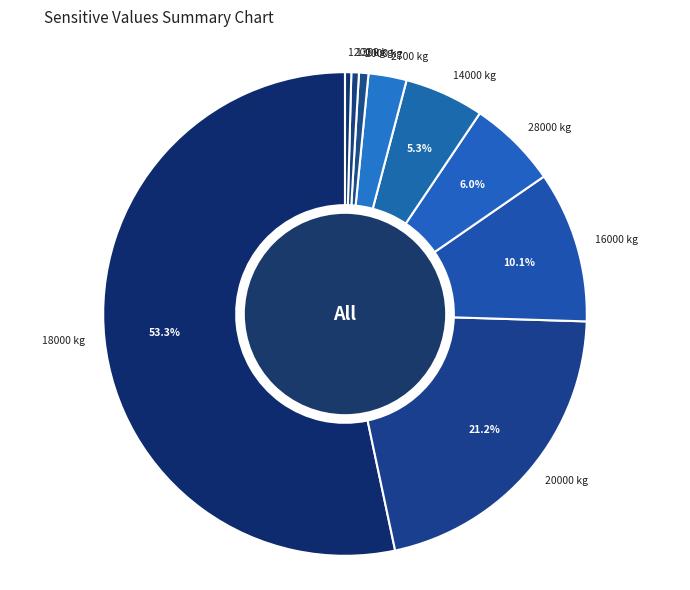

Which category has the biggest portion of the pie?

18000 kg